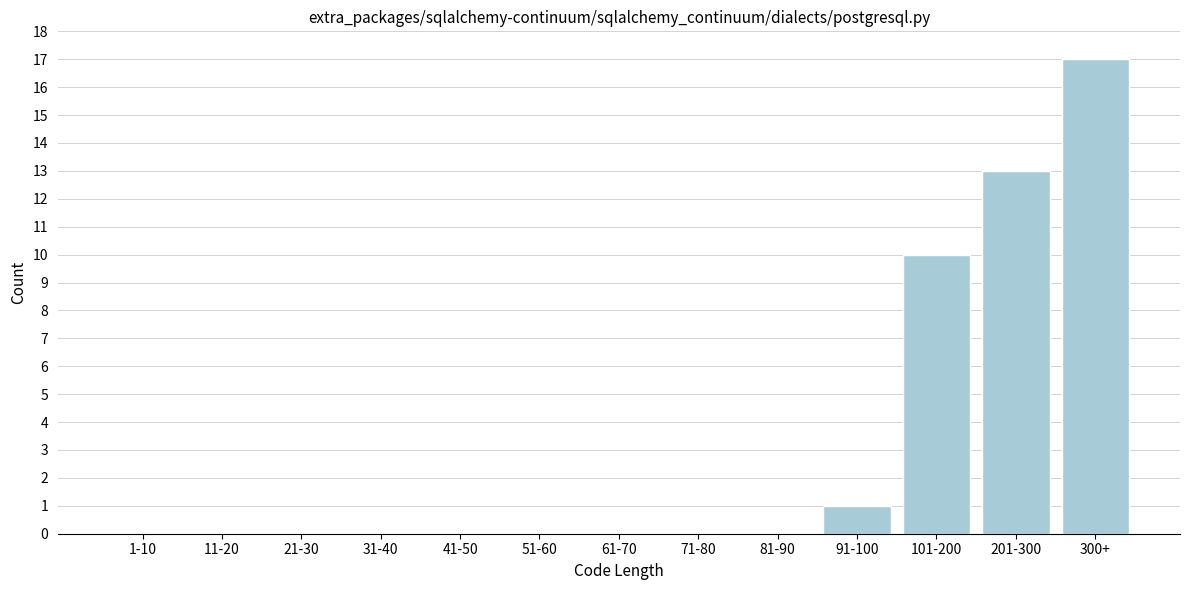

Reading left to right, what are all the values shown in this chart?

1-10=0	11-20=0	21-30=0	31-40=0	41-50=0	51-60=0	61-70=0	71-80=0	81-90=0	91-100=1	101-200=10	201-300=13	300+=17